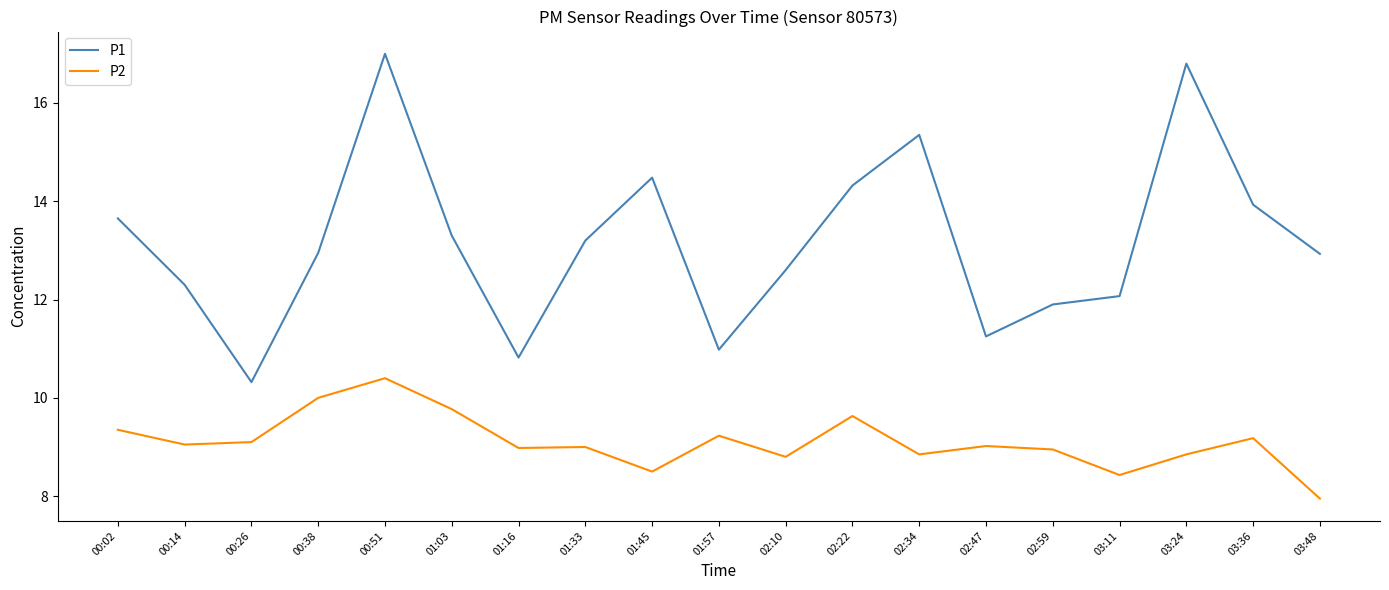

How many lines are shown in the chart?

2